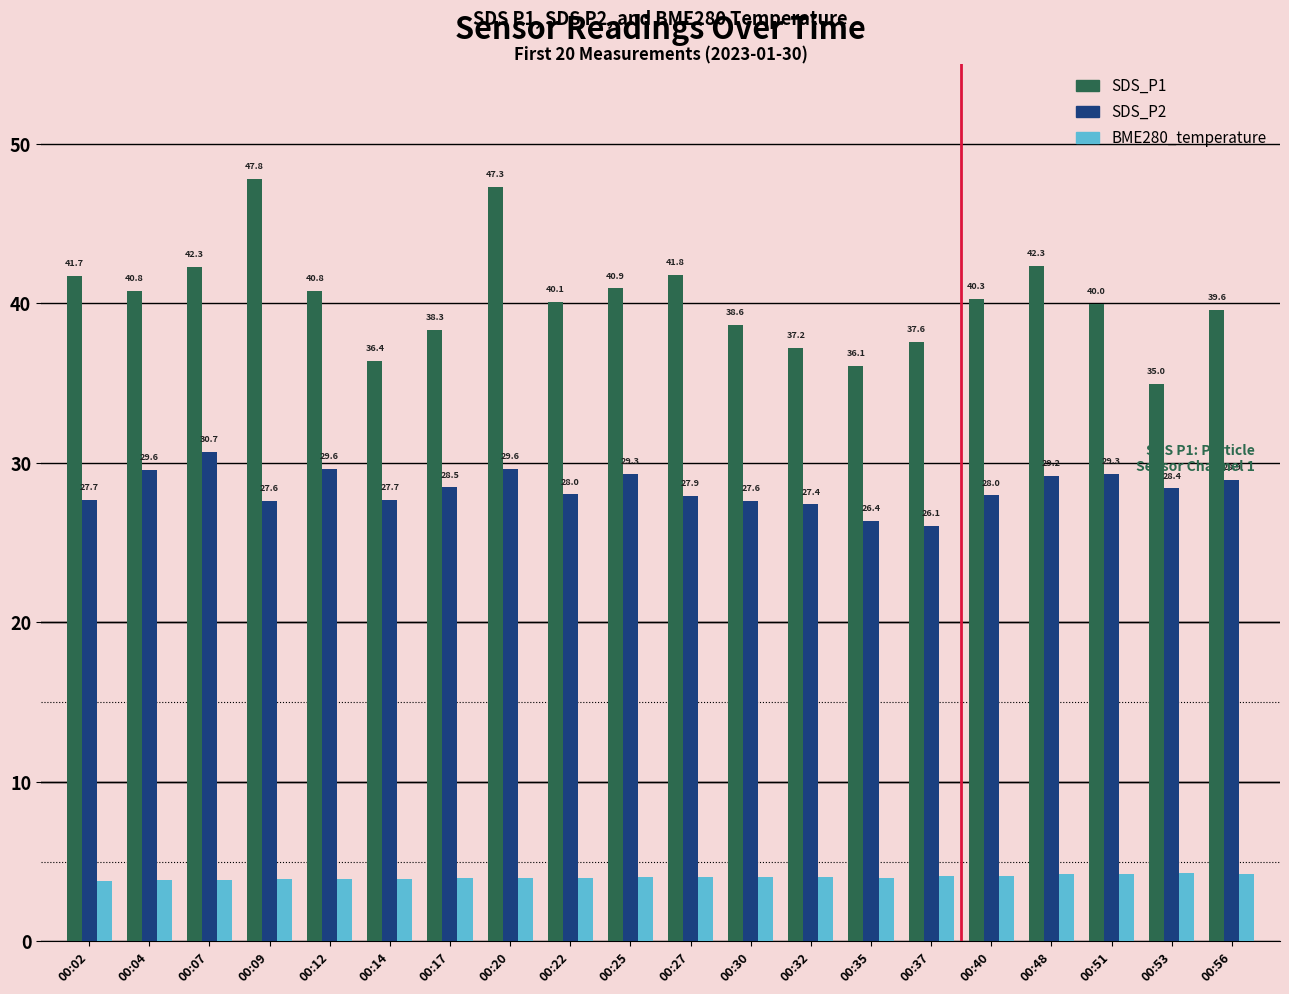

What is the smallest value displayed?

3.8